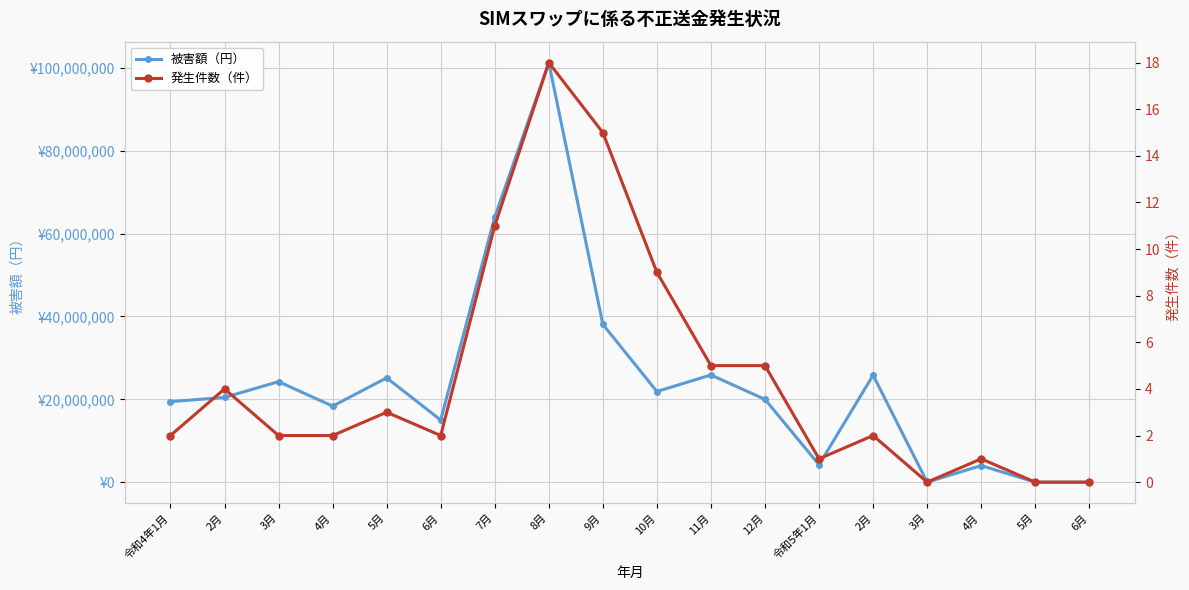

Reading left to right, transcribe all the data shown in this chart.

被害額（円）: 令和4年1月=19440000	2月=20455000	3月=24267000	4月=18360000	5月=25182700	6月=15000000	7月=64027000	8月=101297800	9月=38099200	10月=21887900	11月=25880000	12月=19986000	令和5年1月=4200000	2月=25830000	3月=0	4月=4000000	5月=0	6月=0
発生件数（件）: 令和4年1月=2	2月=4	3月=2	4月=2	5月=3	6月=2	7月=11	8月=18	9月=15	10月=9	11月=5	12月=5	令和5年1月=1	2月=2	3月=0	4月=1	5月=0	6月=0